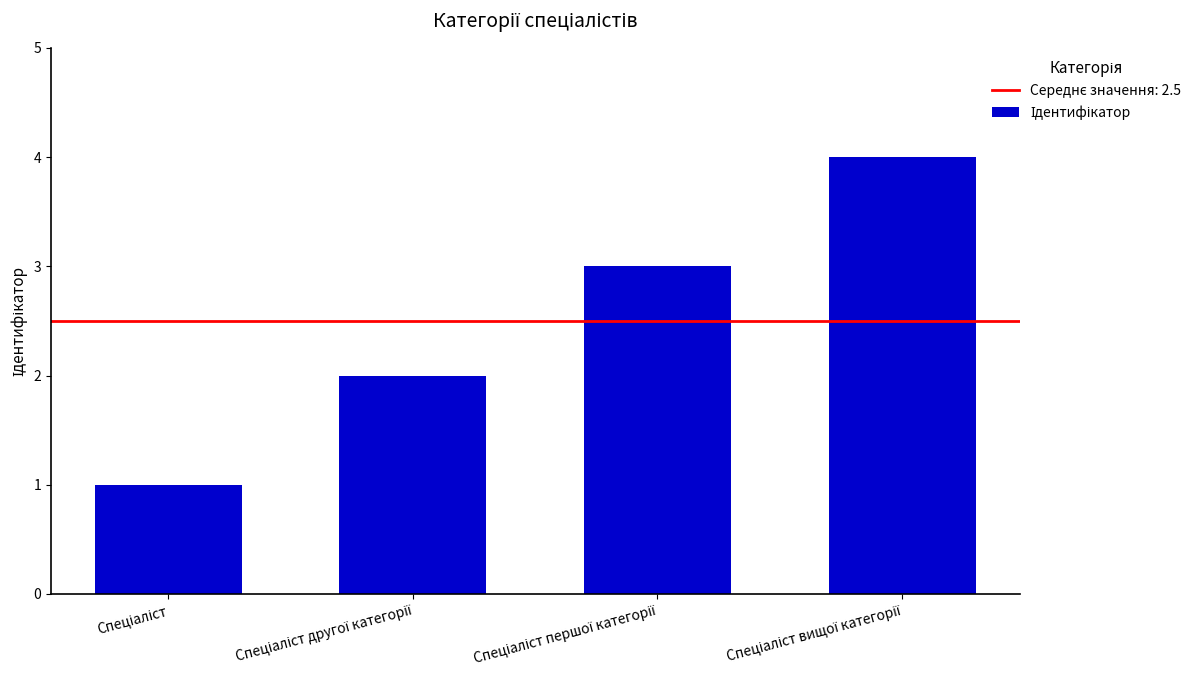

What is the minimum value shown in the chart?

1